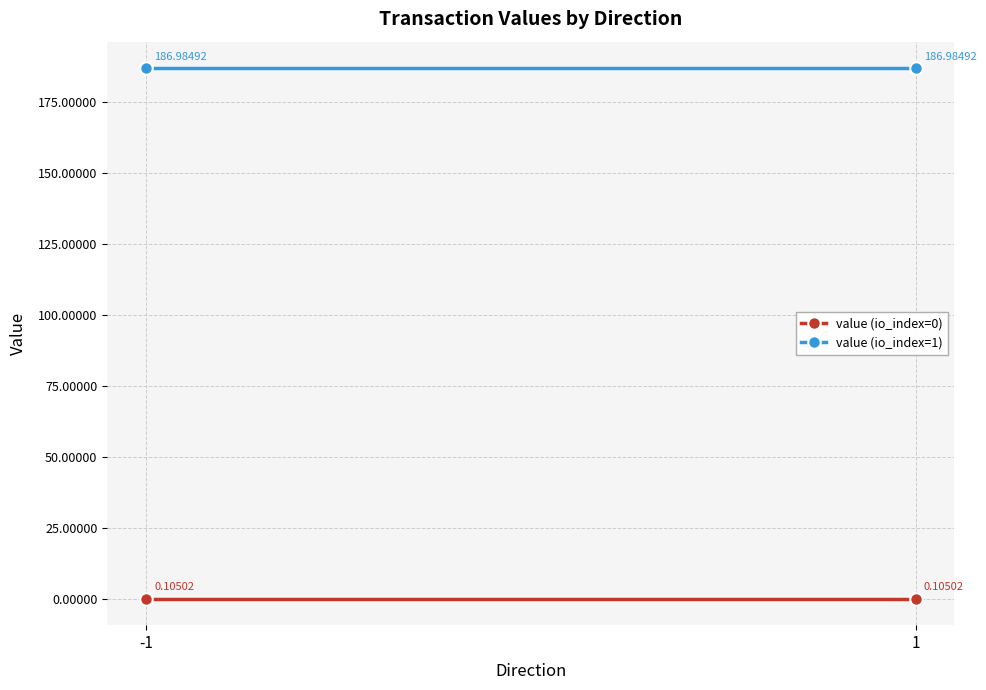

Reading right to left, what are all the values shown in this chart?

value (io_index=0): 1=0.1	-1=0.1
value (io_index=1): 1=187.0	-1=187.0